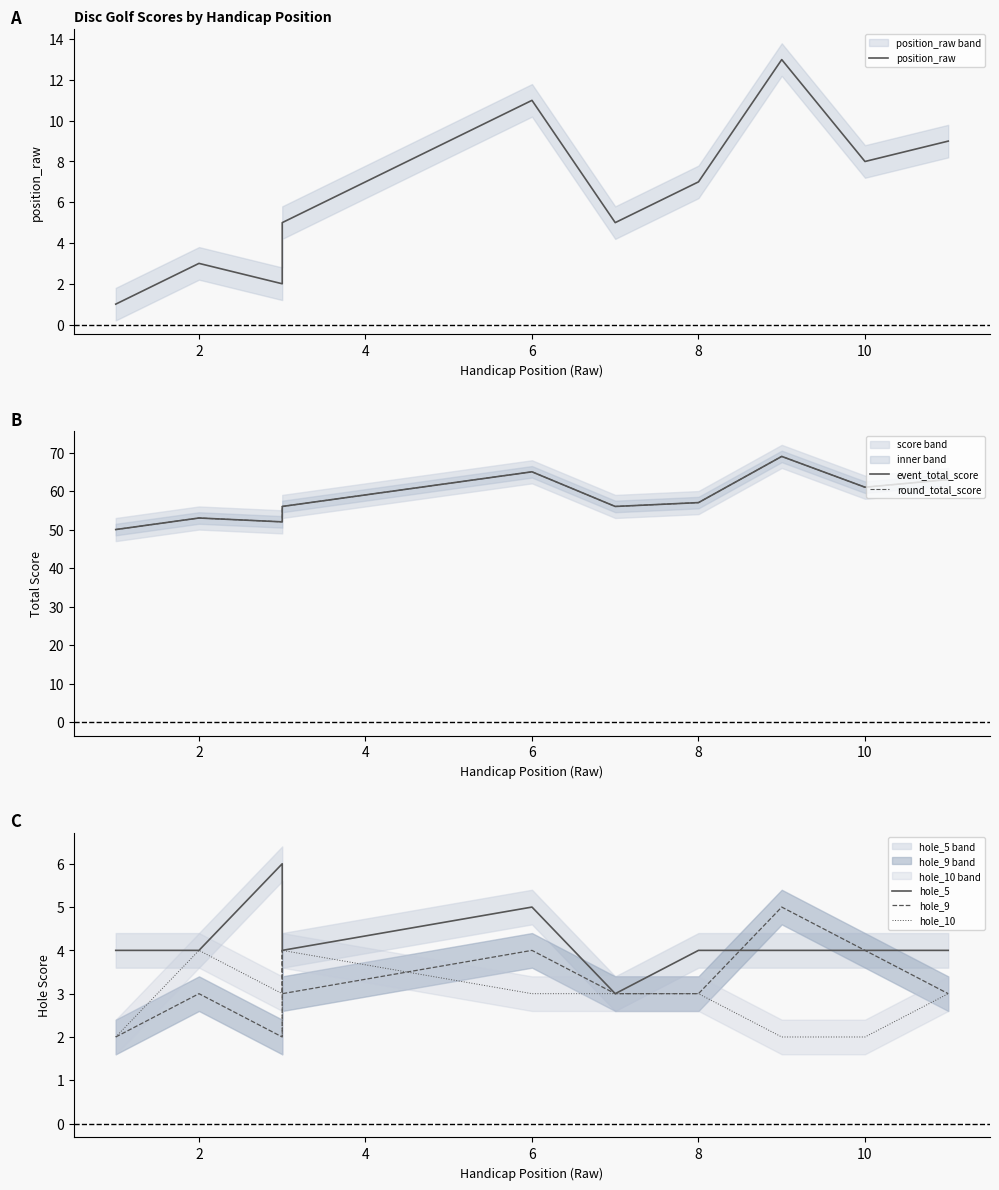

How many series are shown in this chart?

6